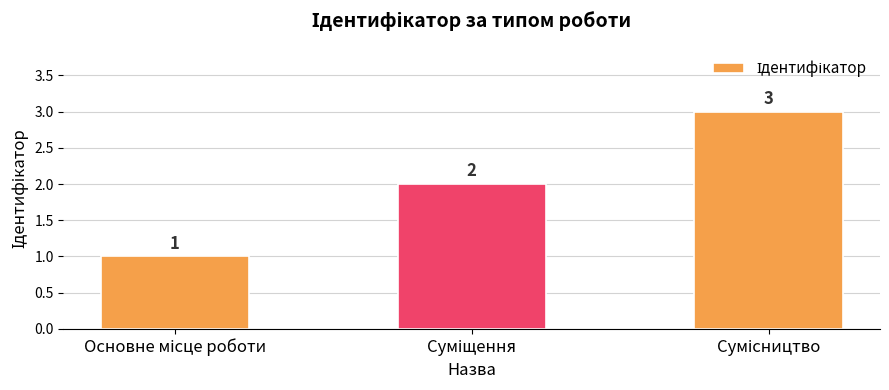

What is the maximum value shown in the chart?

3